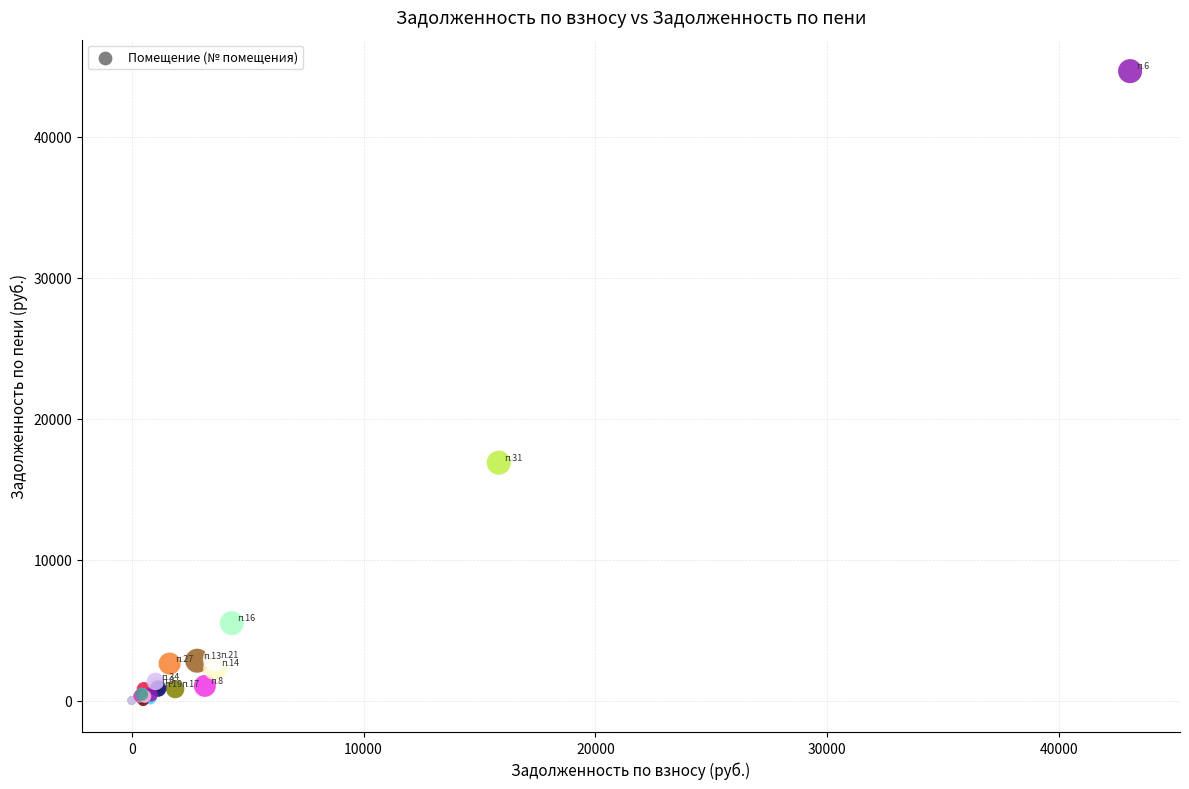

What Y value in the scatter plot is closest to 22333?

16878.4